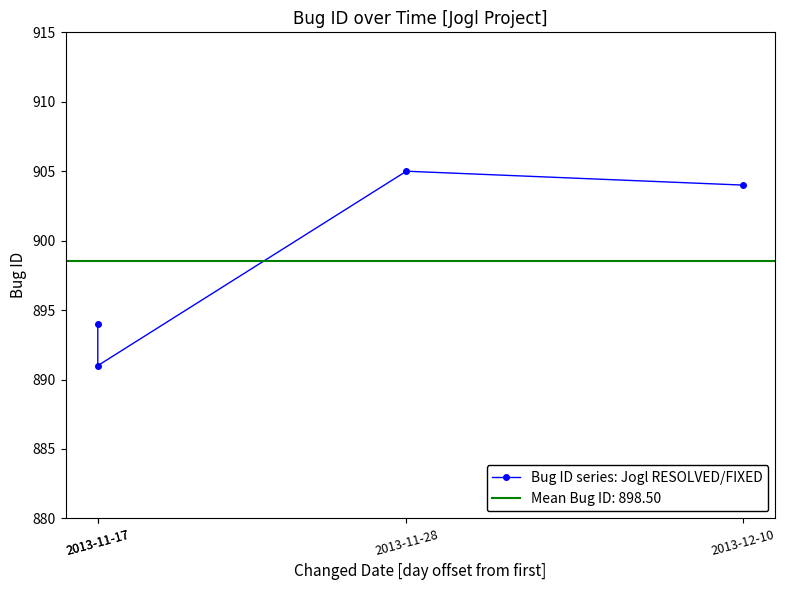

How many series are shown in this chart?

1